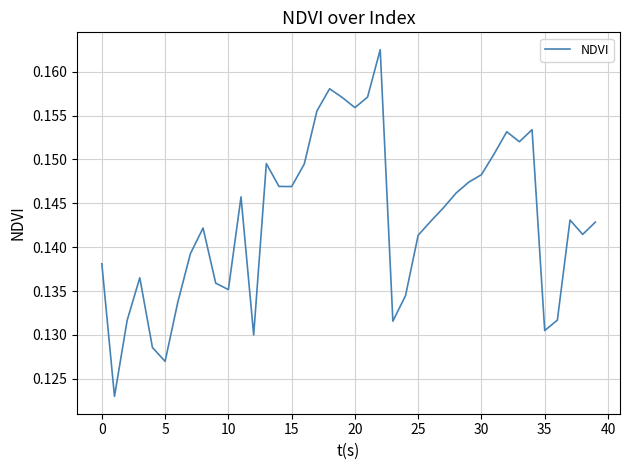

What is the minimum value shown in the chart?

0.1